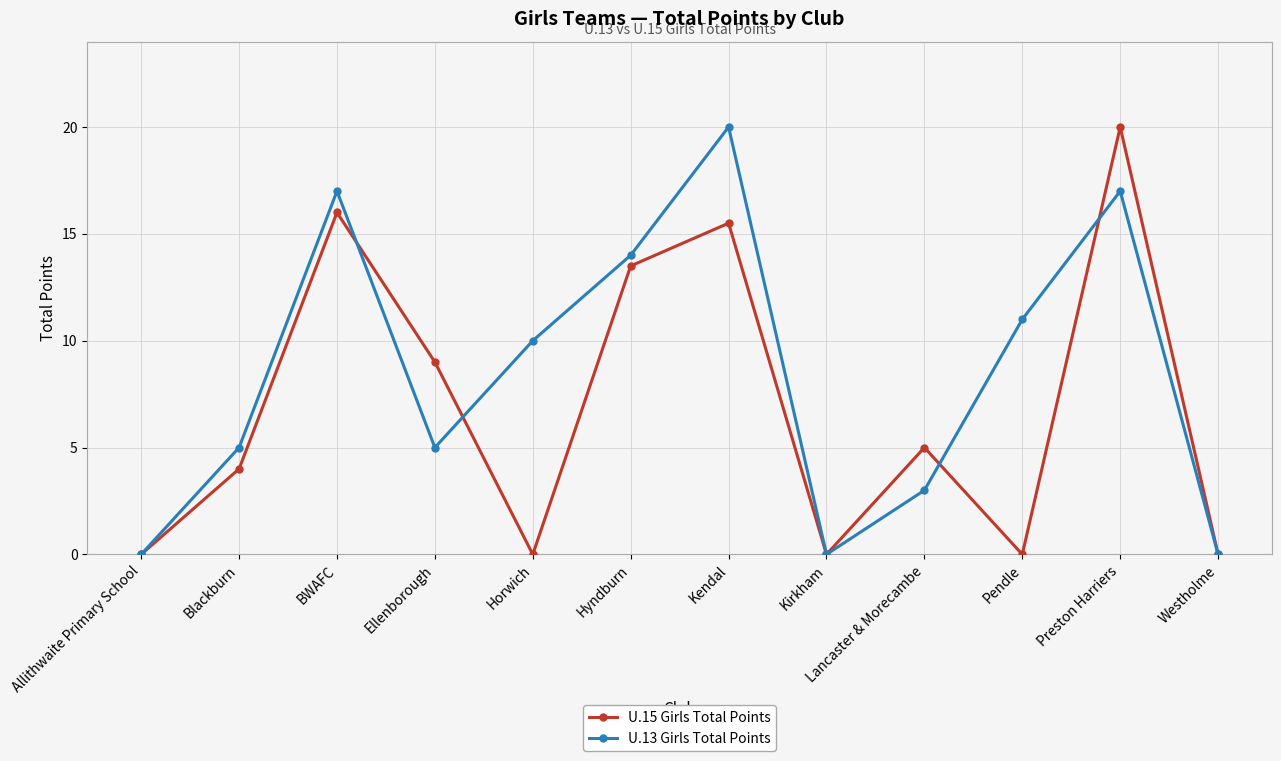

What is the difference between the U.13 Girls Total Points values at Kendal and Ellenborough?

15.0